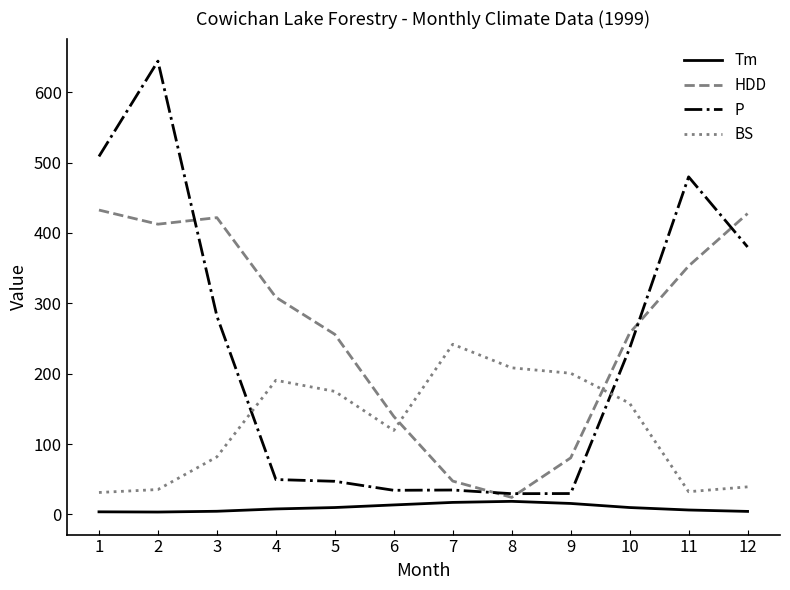

Count the number of categories in the chart.

12